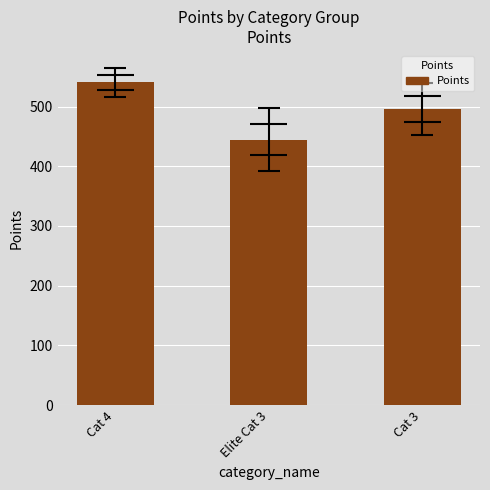

What is the smallest value displayed?

444.5